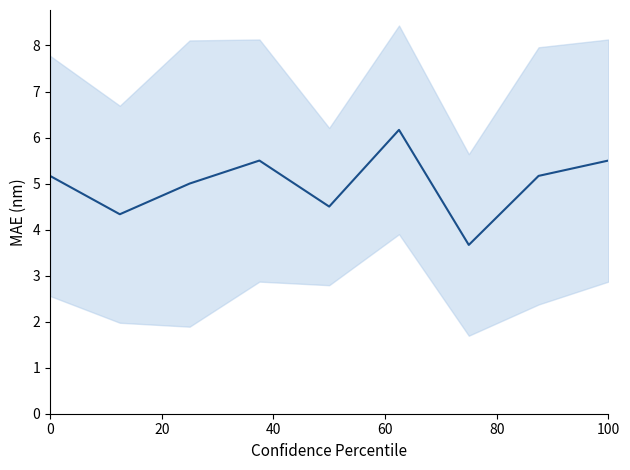

What is the difference between the maximum and minimum values?

2.5